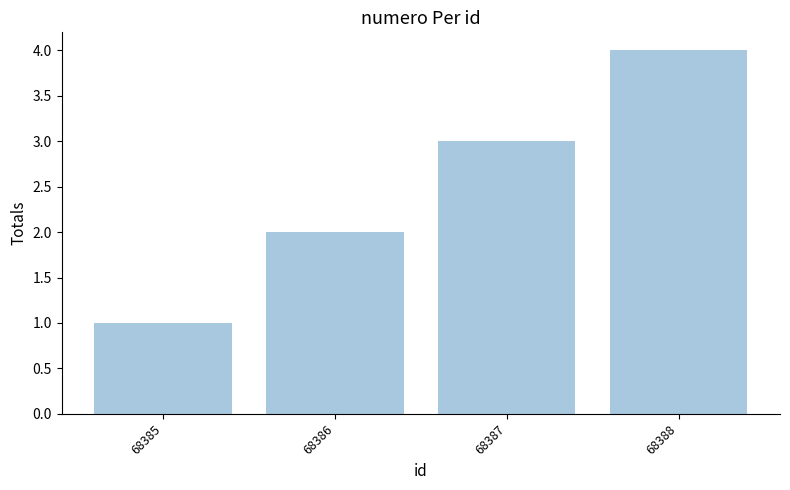

The value at 68388 is 4. True or false?

True